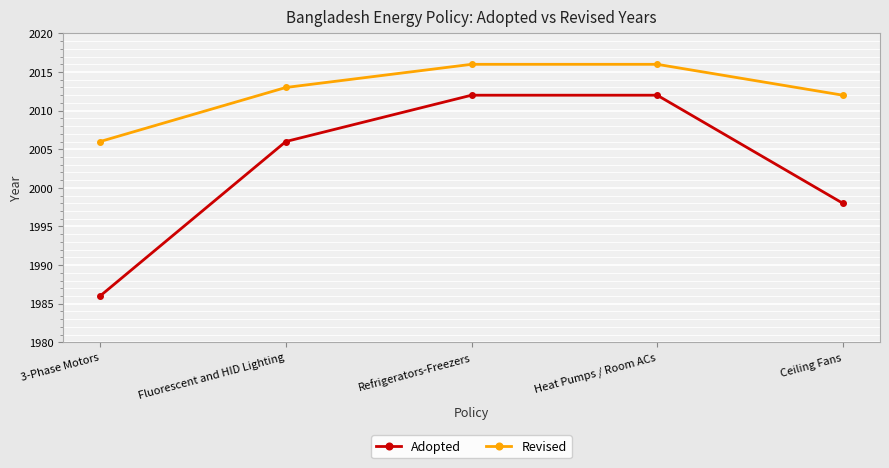

What is the minimum value shown in the chart?

1986